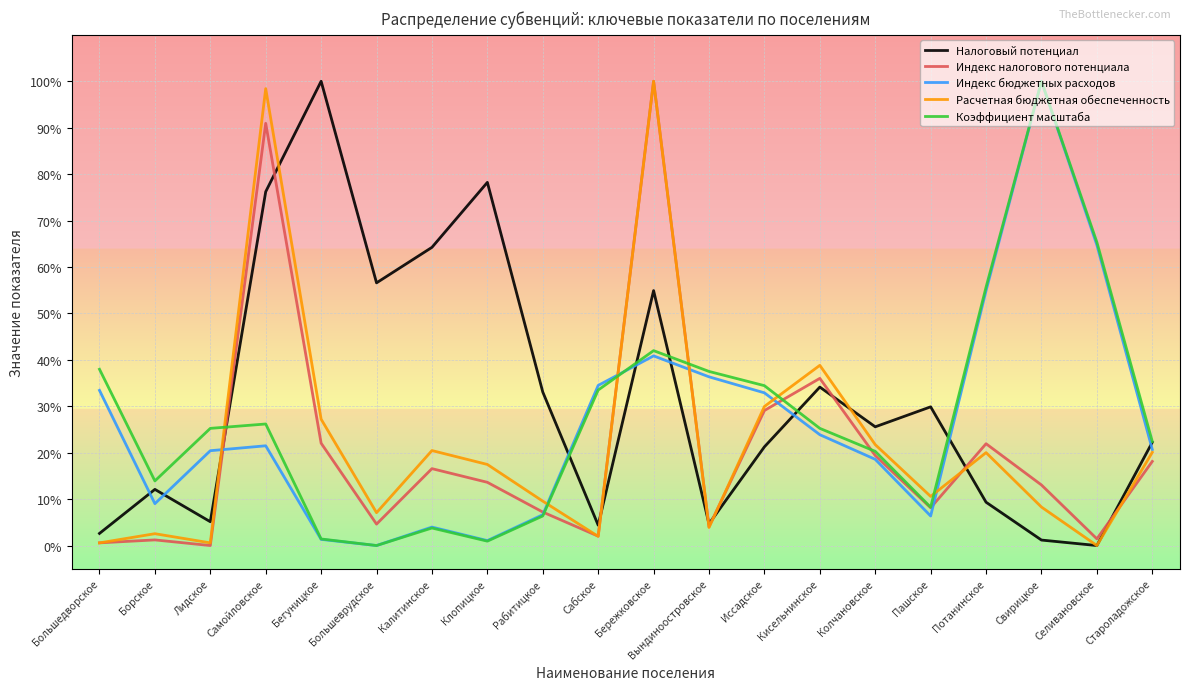

The value of Коэффициент масштаба at Потанинское is 77.8. True or false?

False